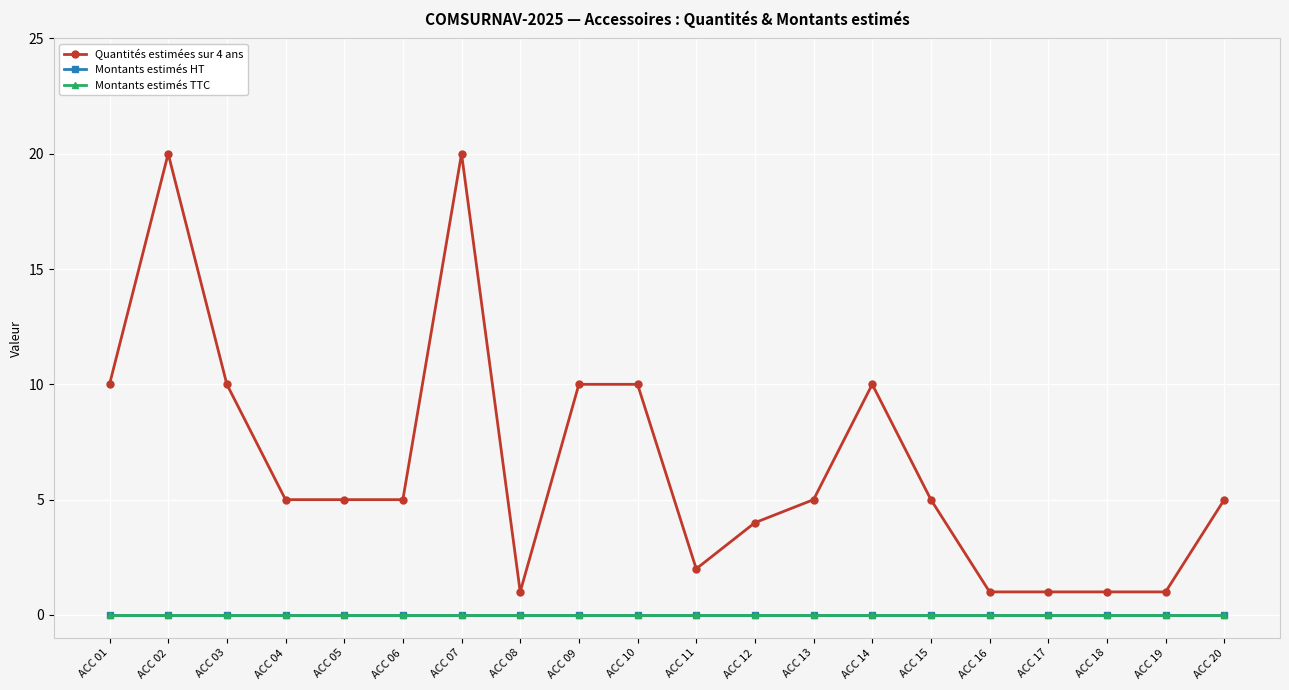

How many lines are shown in the chart?

3